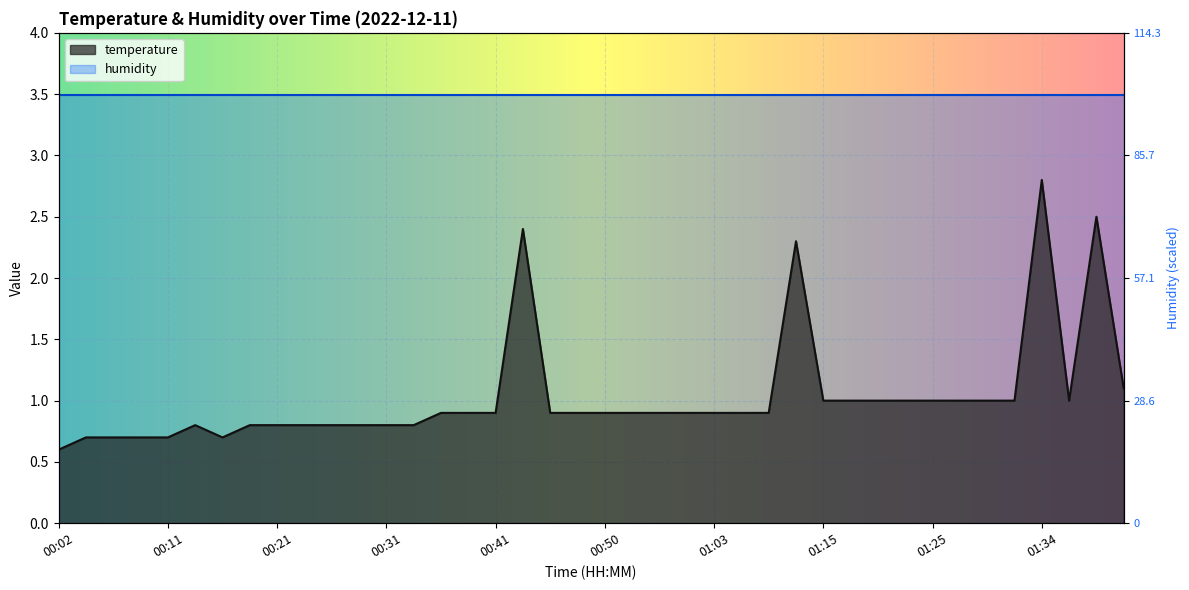

At which category does the chart reach its minimum across all series?

00:02